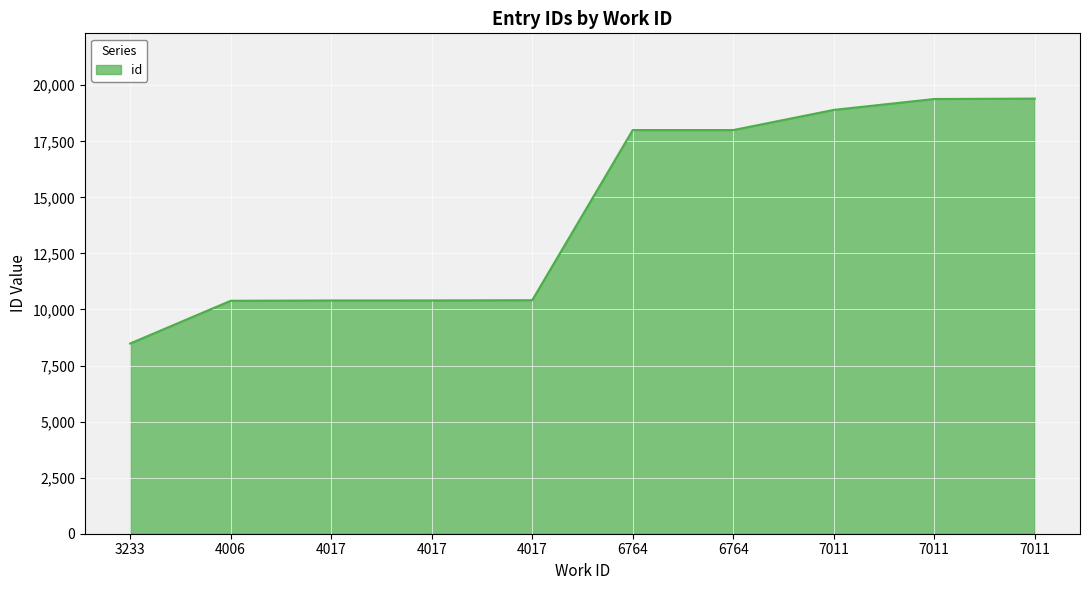

Rank the categories by value from lowest to highest.

3233, 4006, 4017, 4017, 4017, 6764, 6764, 7011, 7011, 7011